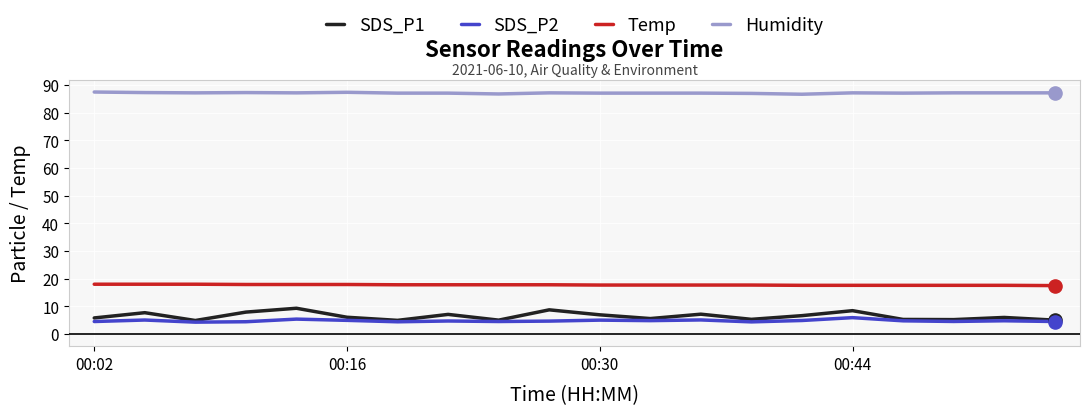

Which series has the largest total across all categories?

Humidity